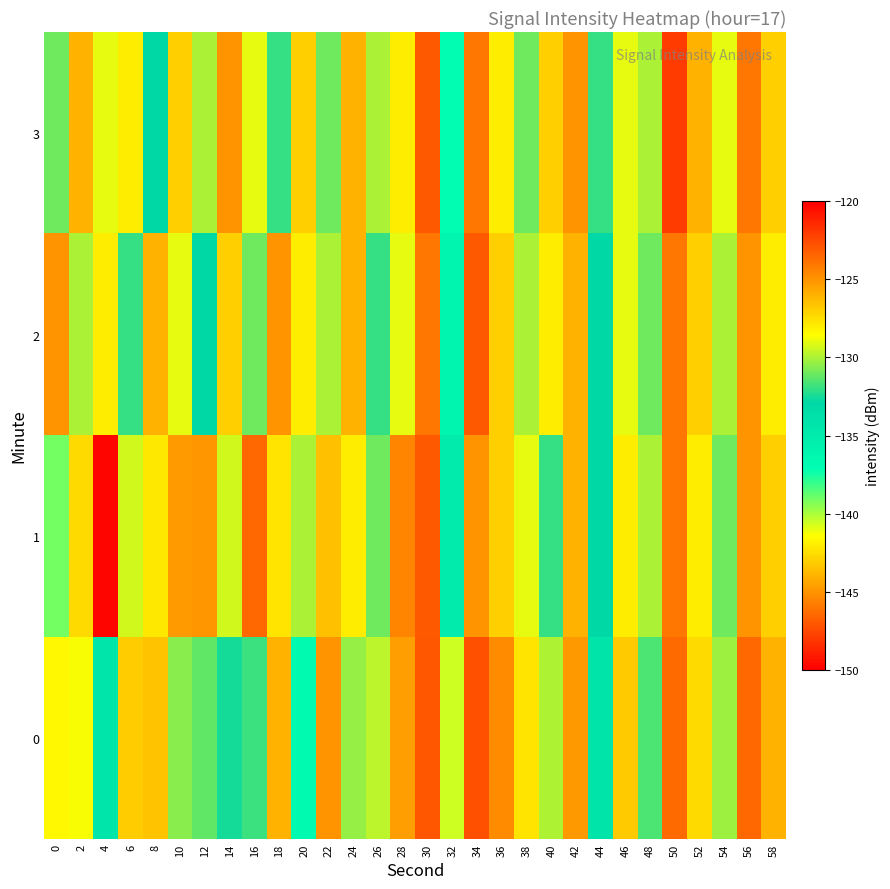

List the series in order of their overall mean, highest first.

3, 2, 0, 1